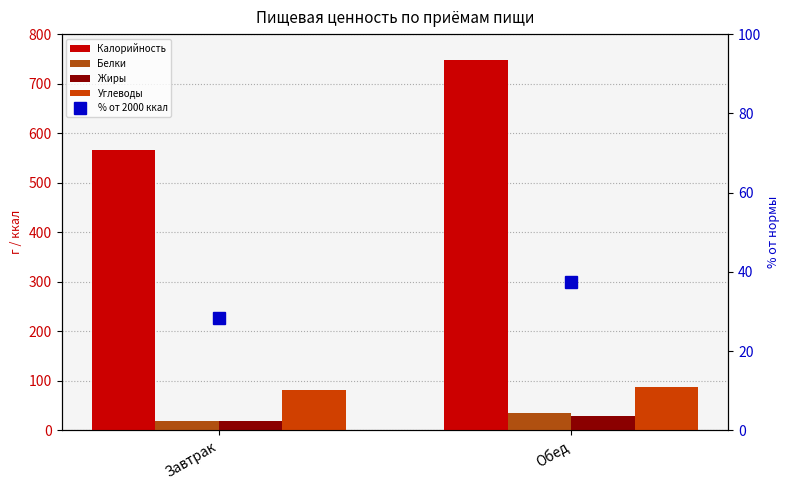

Where is % от 2000 ккал nearest to the value 32?

Завтрак